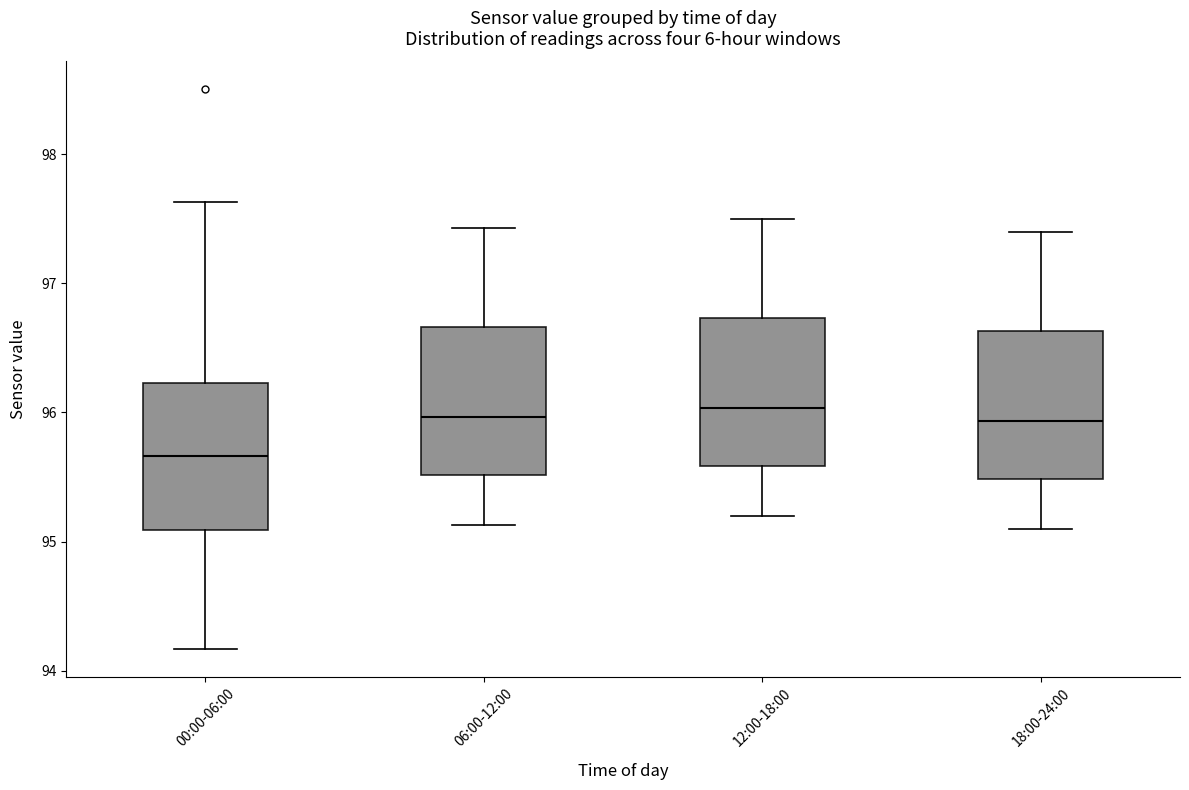

Which box has the lowest median line?

00:00-06:00